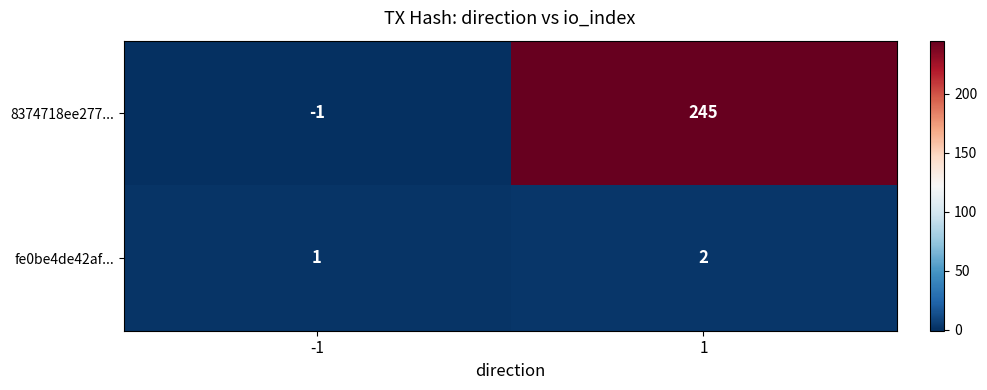

What is the sum of all 8374718ee277... values?

244